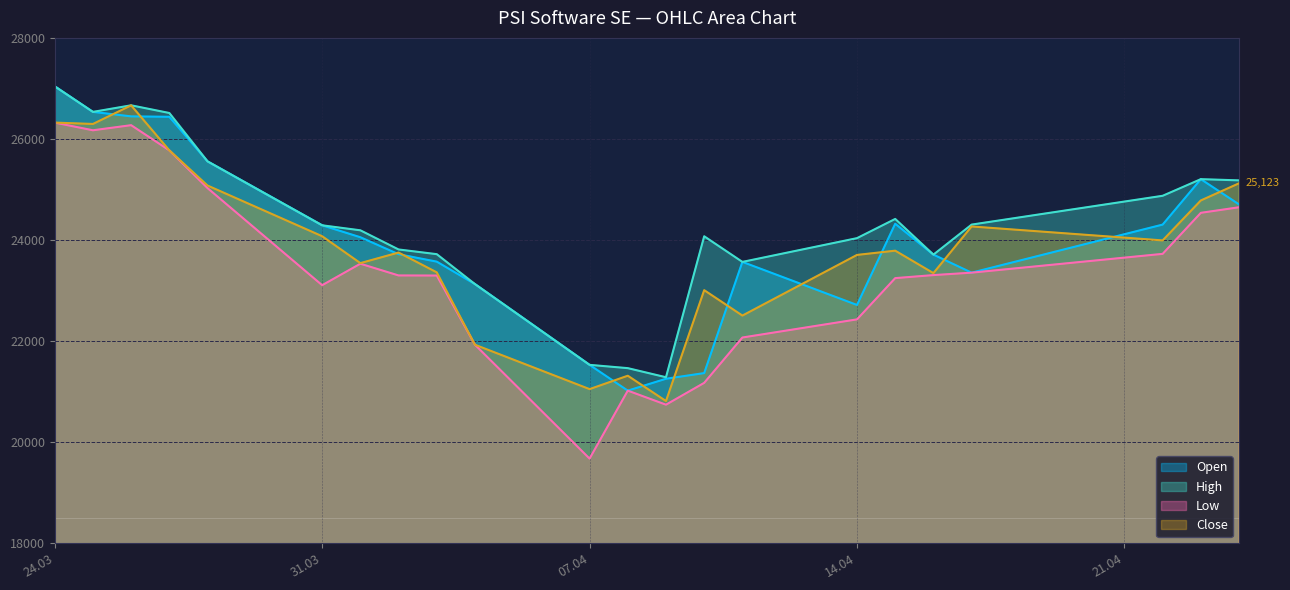

True or false: Low has a value of 23532 at 01.04.2025.

True